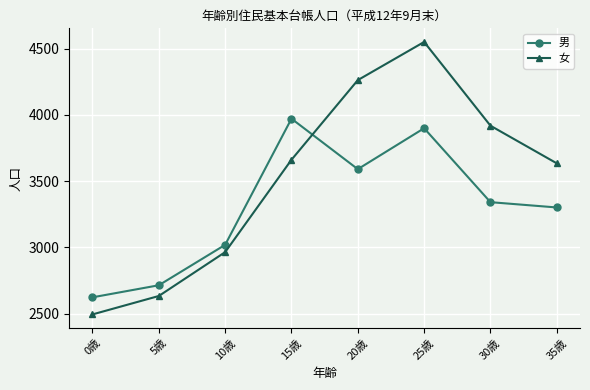

At which category does the chart reach its minimum across all series?

0歳